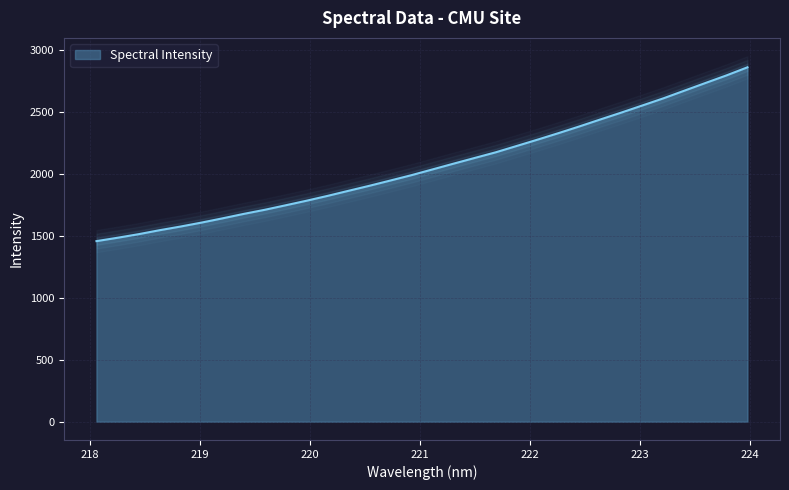

The chart shows a value of 1029.7 at 218.2508. True or false?

False